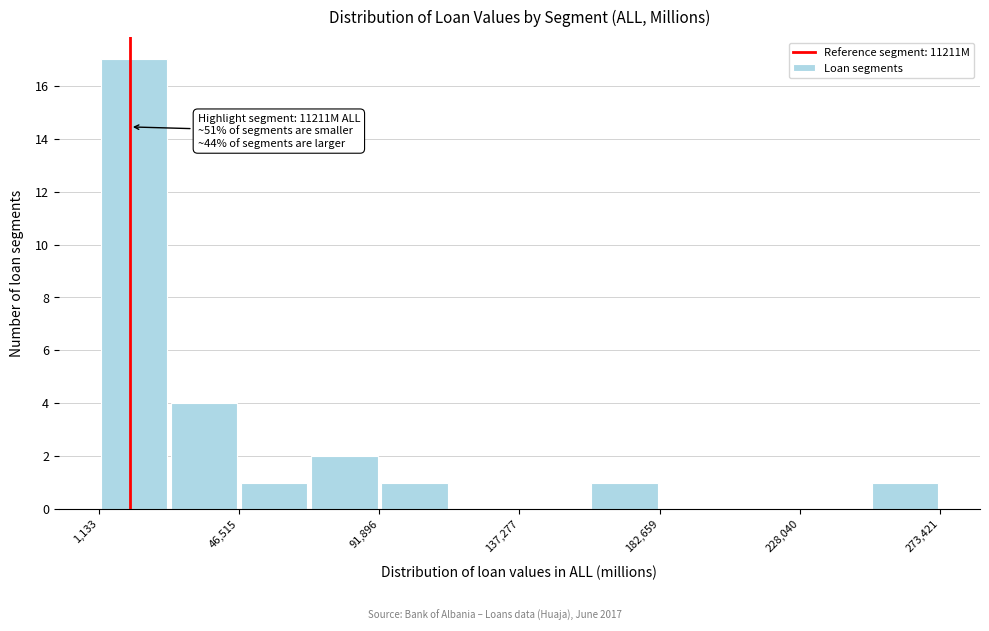

Which range on the x-axis has the tallest bar?

0 to 25000